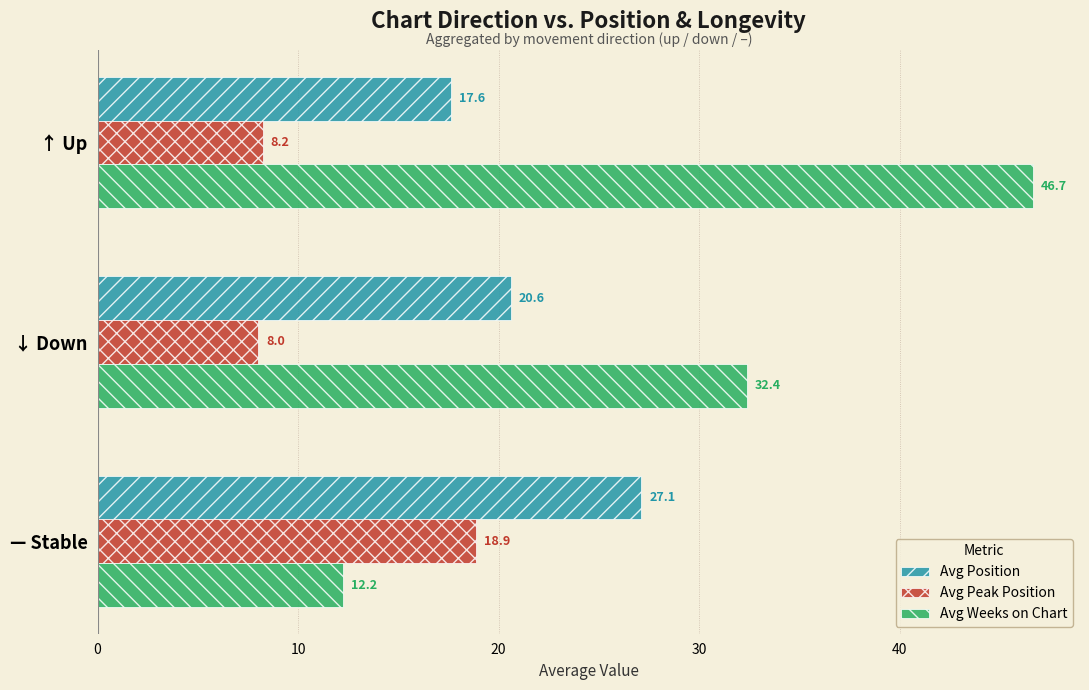

Where is Avg Peak Position nearest to the value 13?

↑ Up